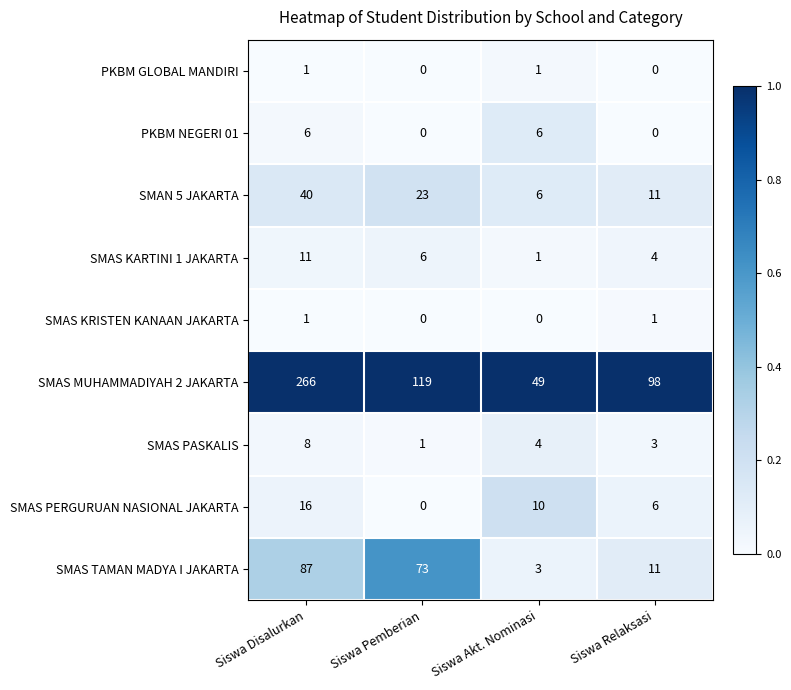

Is it true that SMAN 5 JAKARTA equals 15 at Siswa Pemberian?

False